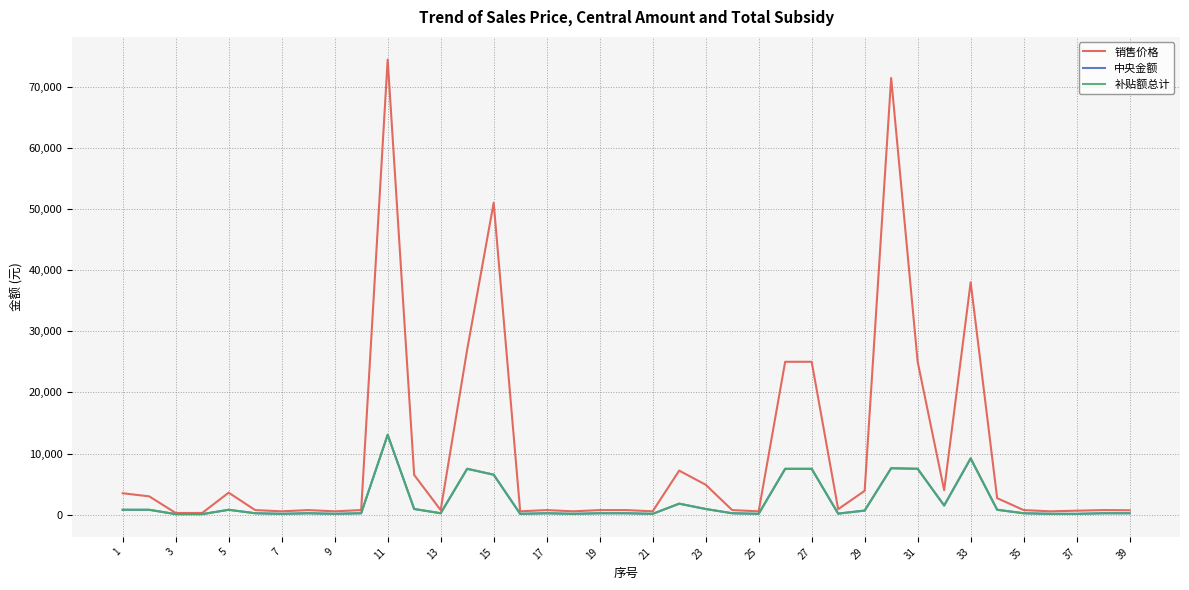

Where is the first local maximum for 中央金额?

5